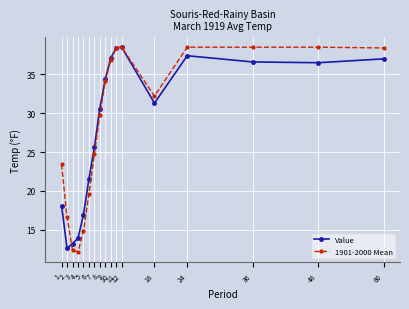

List the series in order of their peak value, lowest first.

Value, 1901-2000 Mean